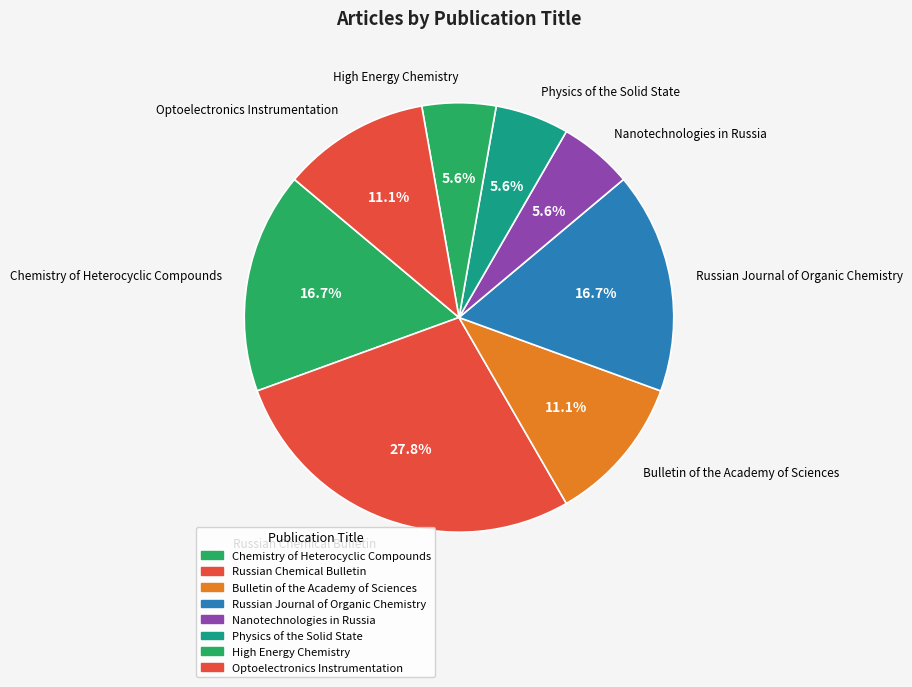

The High Energy Chemistry slice represents 1% of the pie. True or false?

False